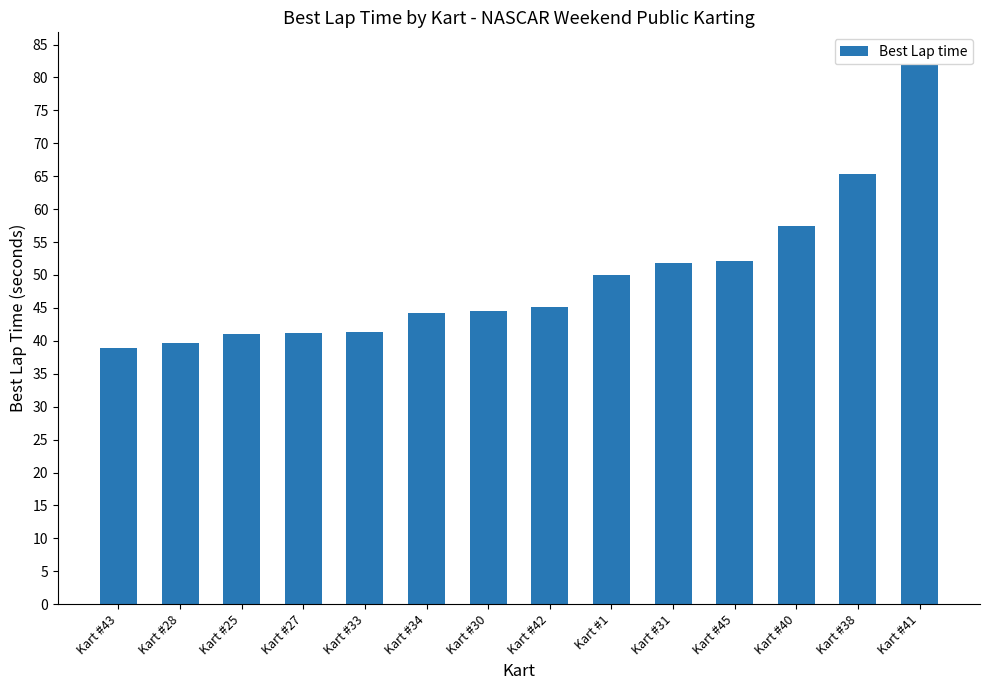

Count the number of categories in the chart.

14